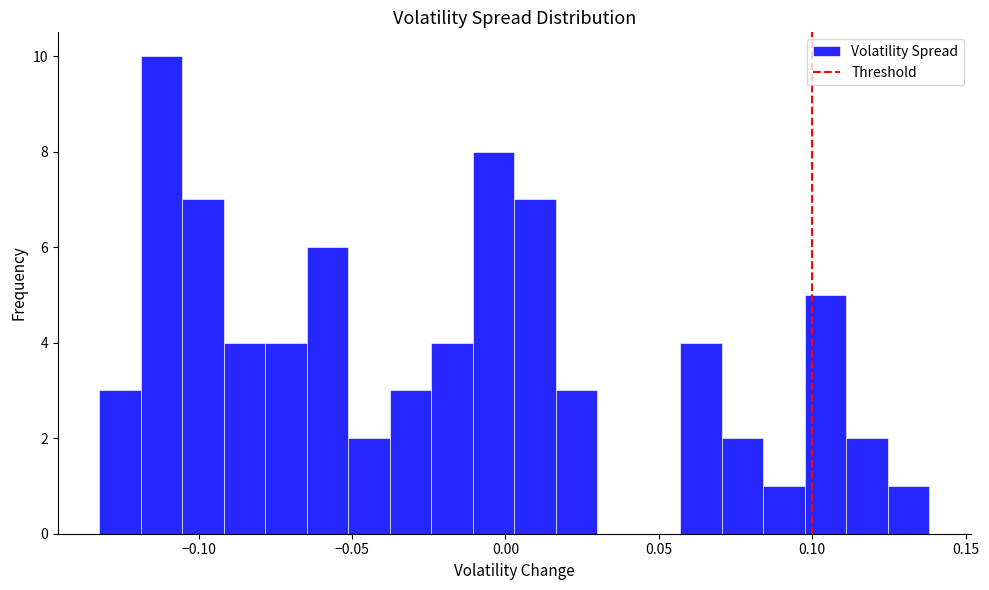

Around what value on the x-axis is the tallest bar? Give the approximate position of its centre, as read against the axis.

-0.110